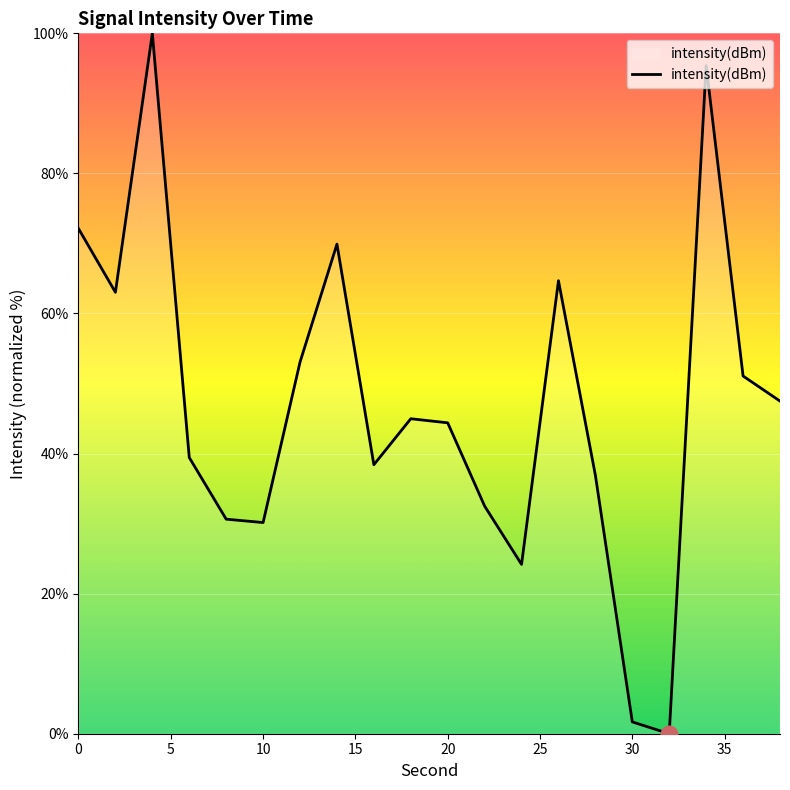

Reading left to right, what are all the values shown in this chart?

72.1	63.0	100.0	39.4	30.6	30.2	53.1	69.9	38.4	45.0	44.4	32.5	24.2	64.7	36.9	1.7	0.0	95.4	51.1	47.5